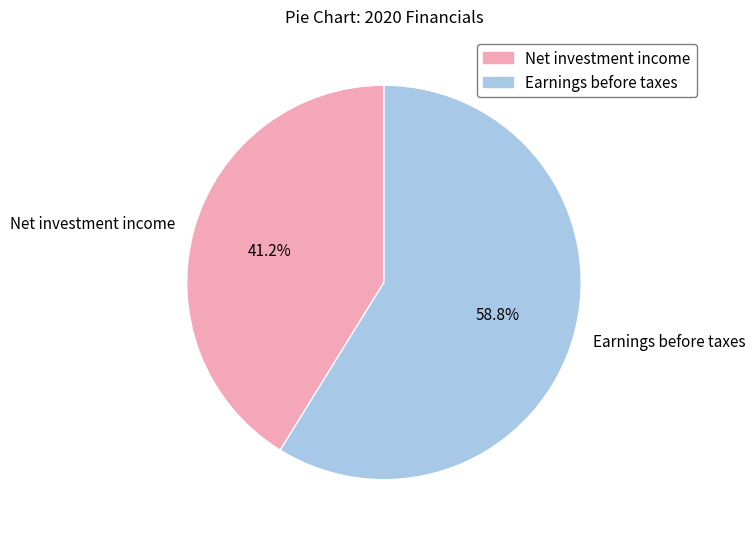

How many segments does this pie chart have?

2